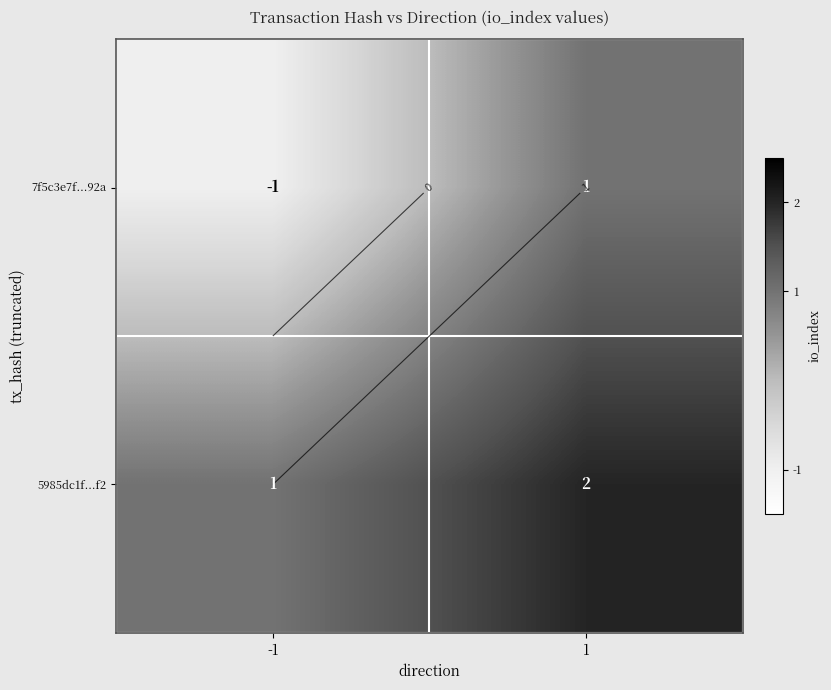

What is the average value of the 5985dc1f...f2 series?

2